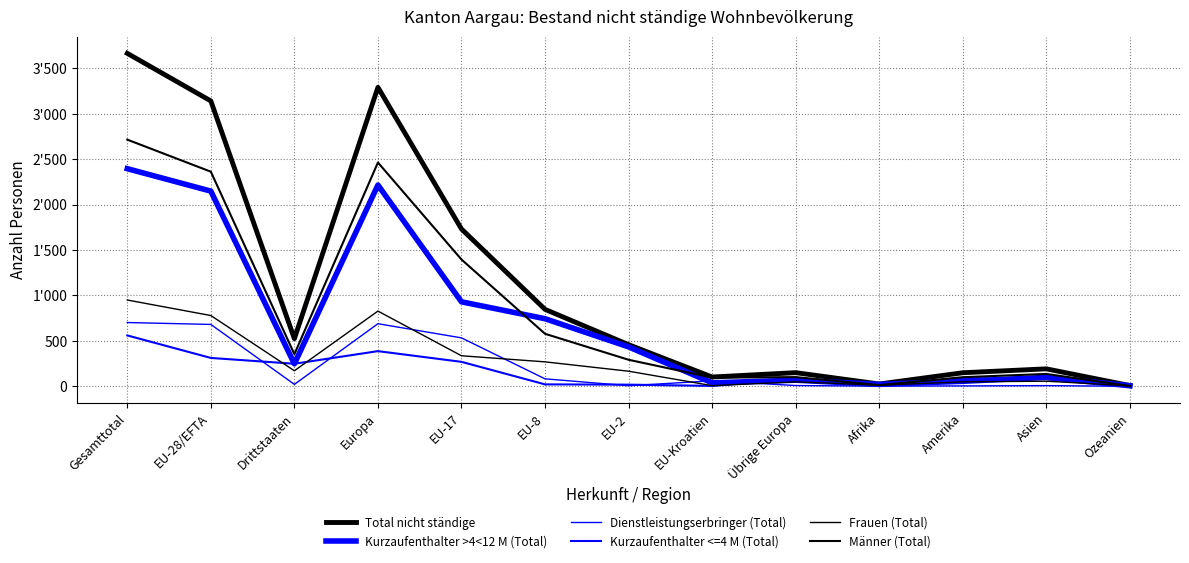

Does the chart have visible grid lines?

Yes